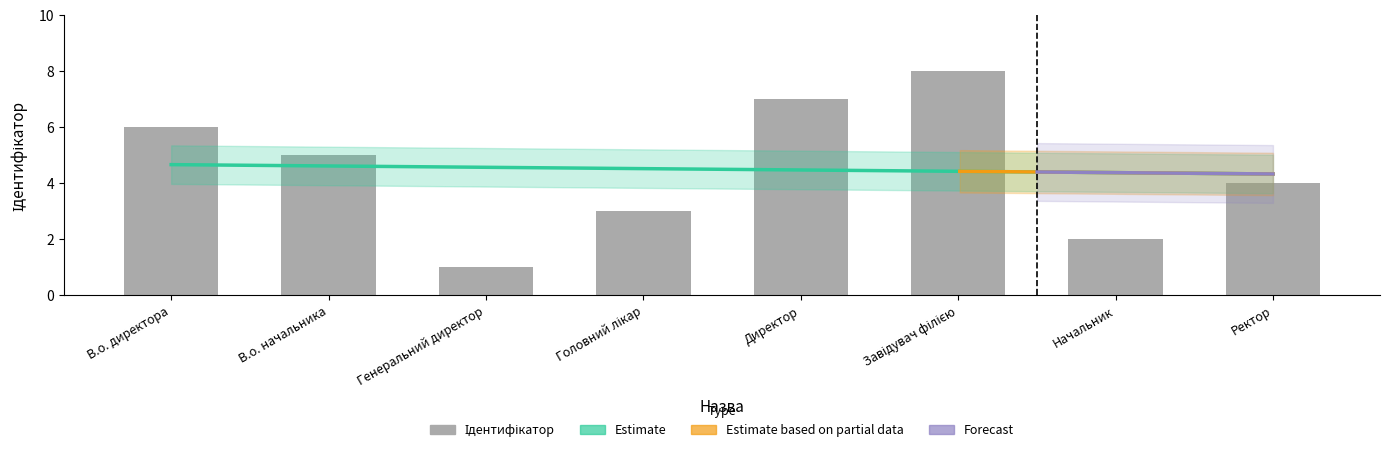

What is the difference between the maximum and minimum values?

7